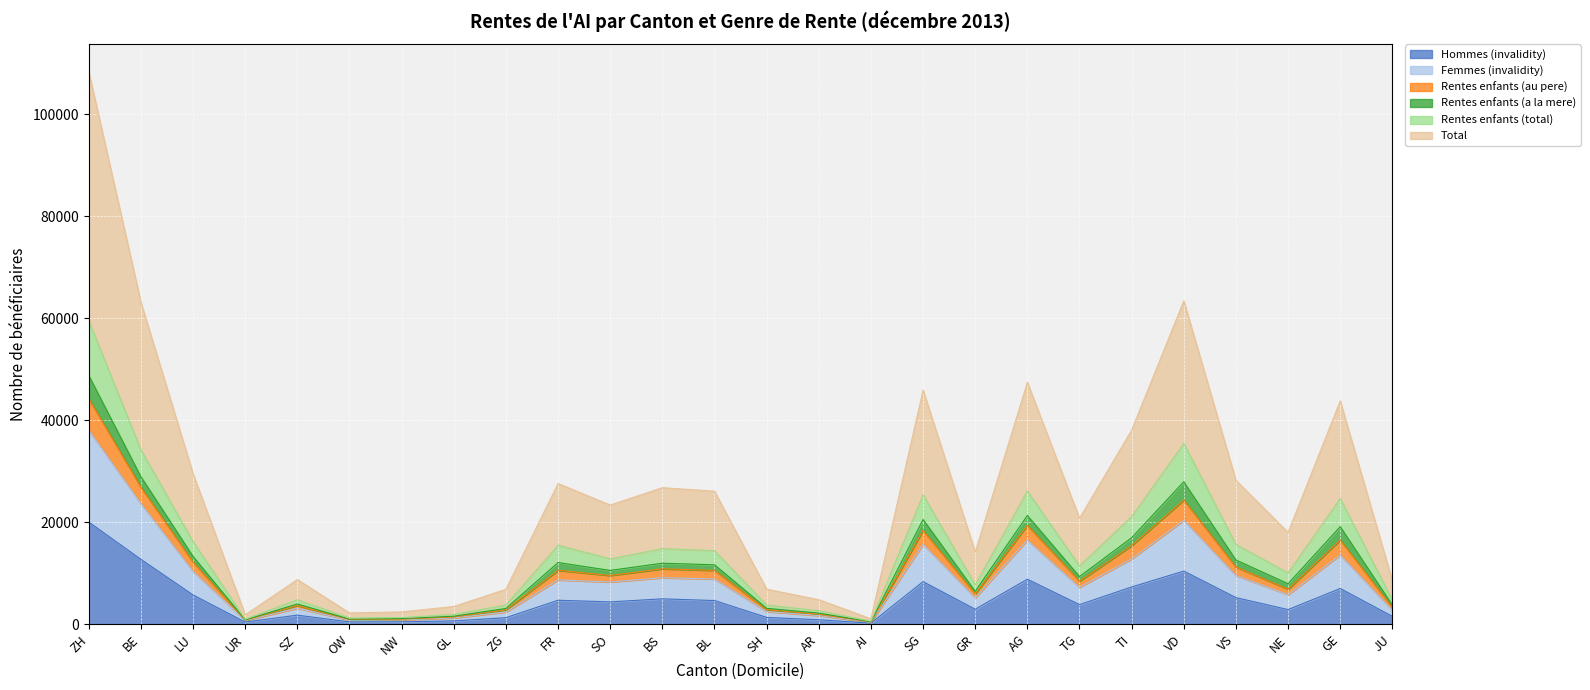

True or false: Total and Rentes enfants (au pere) cross at least once.

False